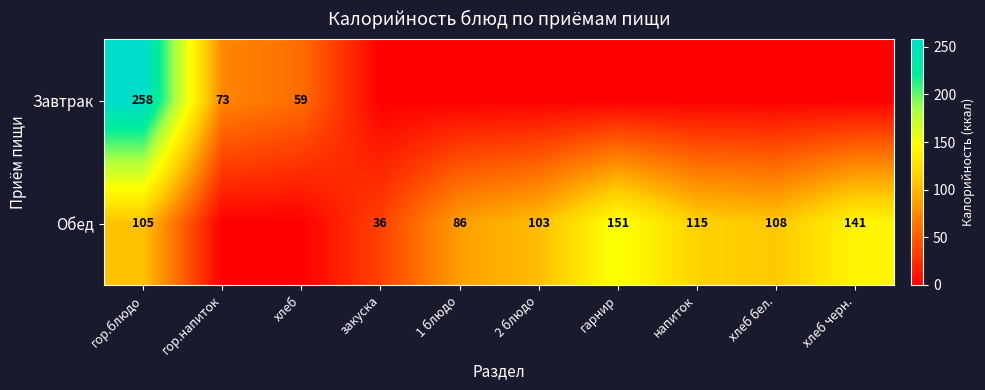

At how many categories does at least one series exceed 45?

9